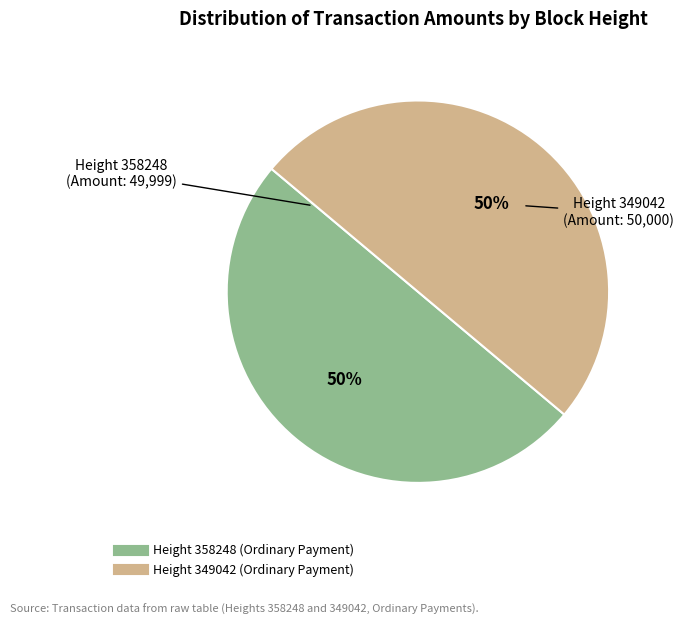

To the nearest percent, what is the combined percentage of Height 349042 (Ordinary Payment) and Height 358248 (Ordinary Payment)?

100%